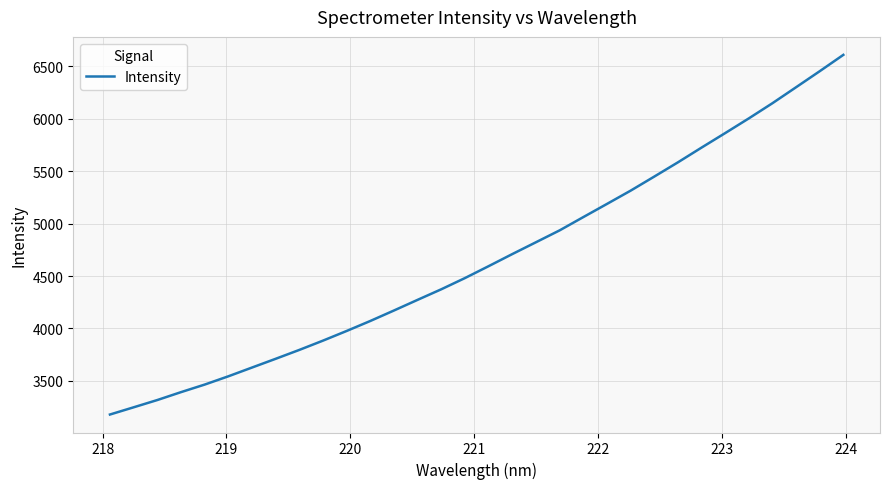

True or false: there are more than 2 points higher than both neighbors.

False